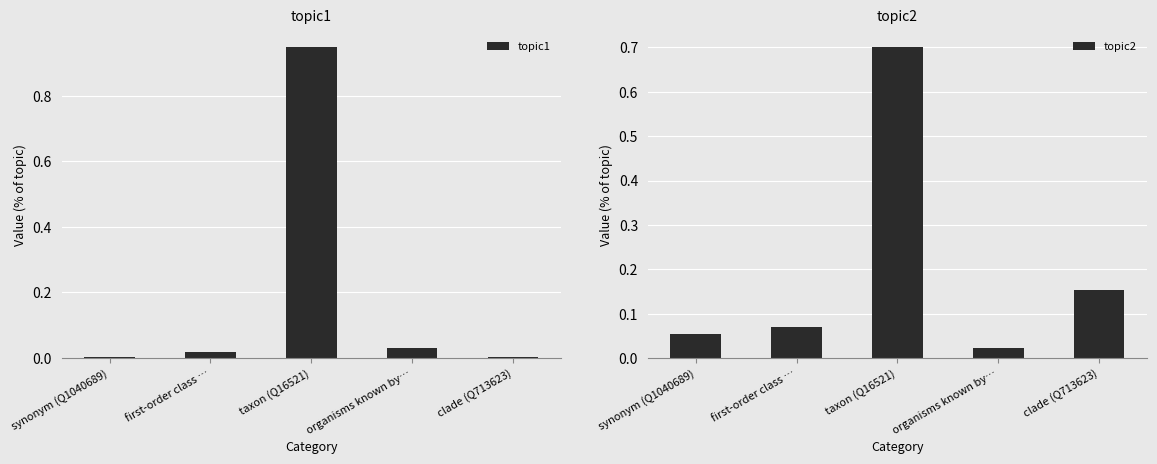

True or false: topic2 has a value of 0.0 at first-order class ….

False